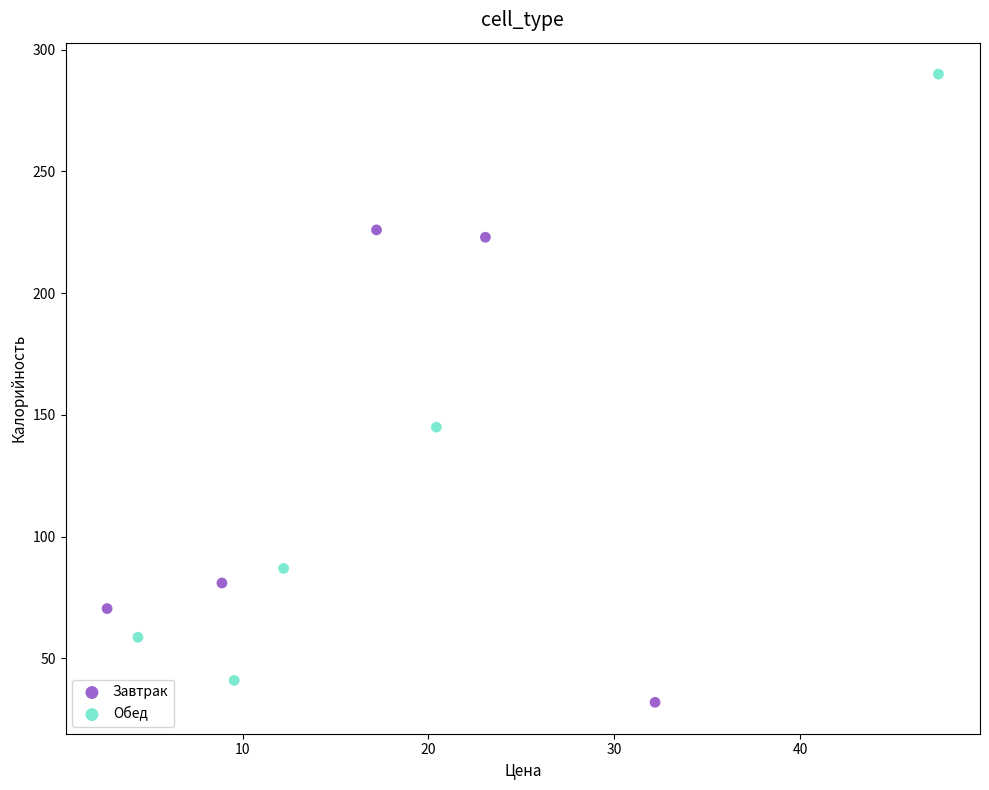

Which series has the largest Y range (max minus min)?

Обед